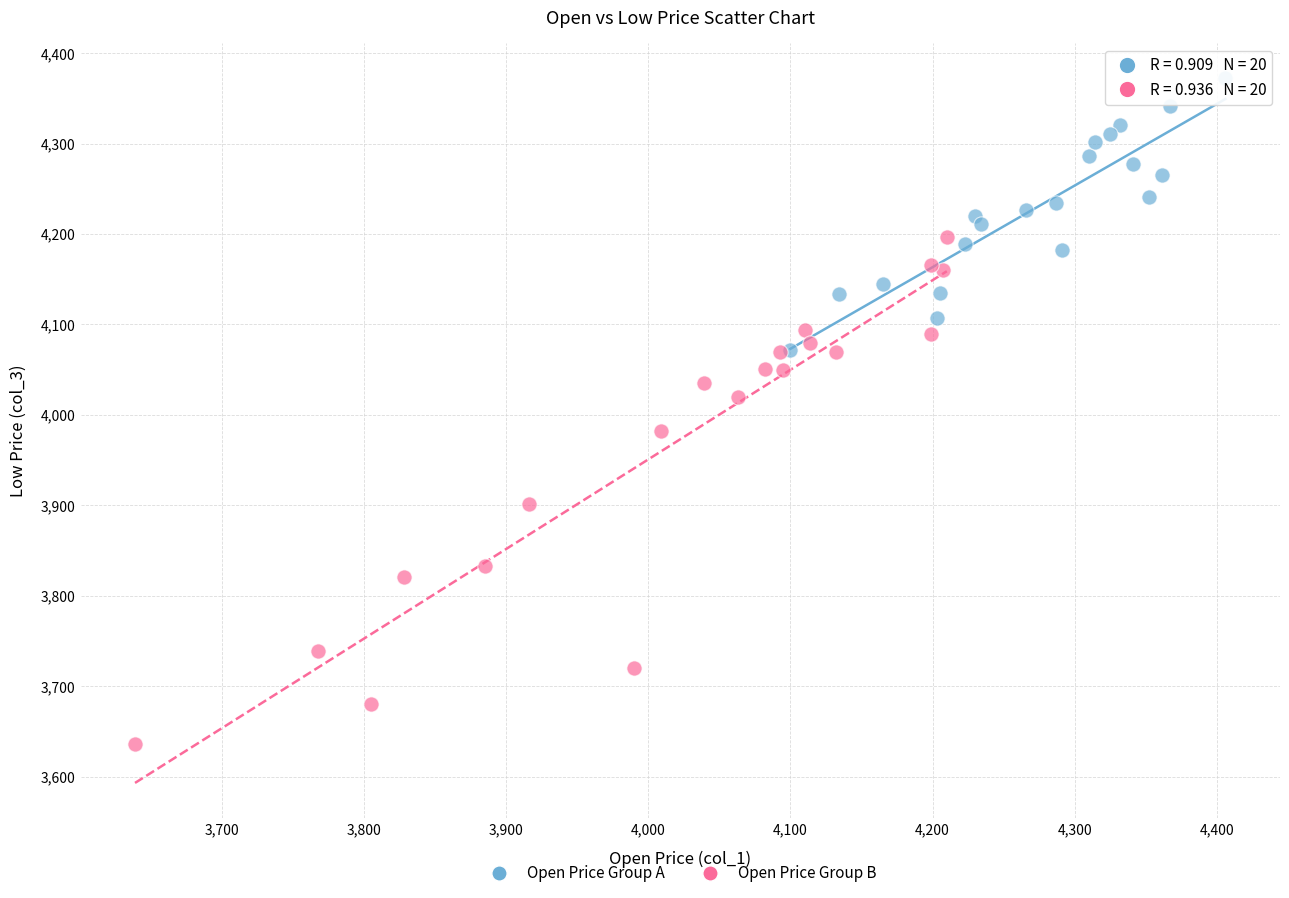

Which series has the widest spread of Y values?

Open Price Group B